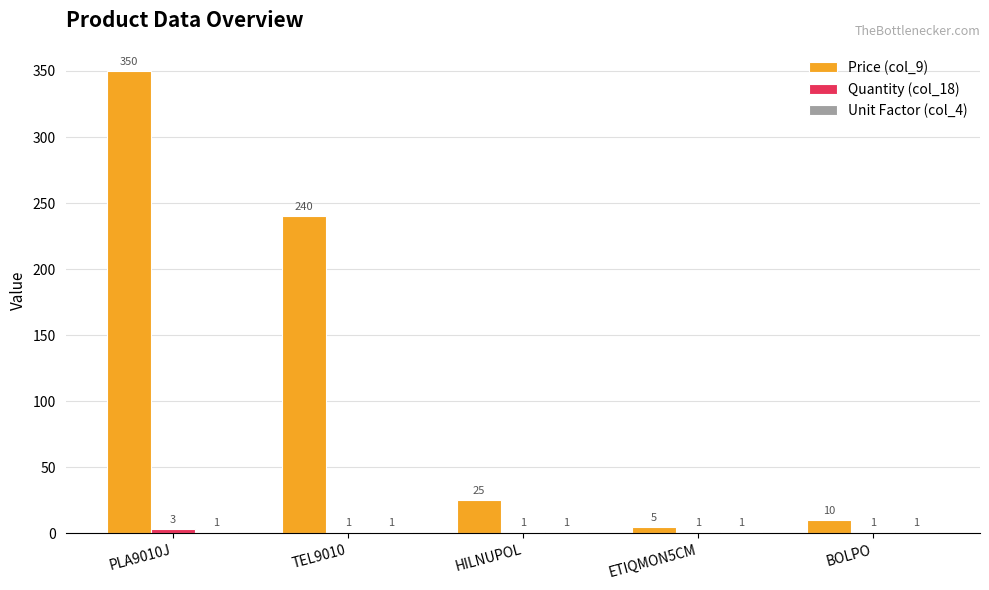

What is the total value across all series at BOLPO?

12